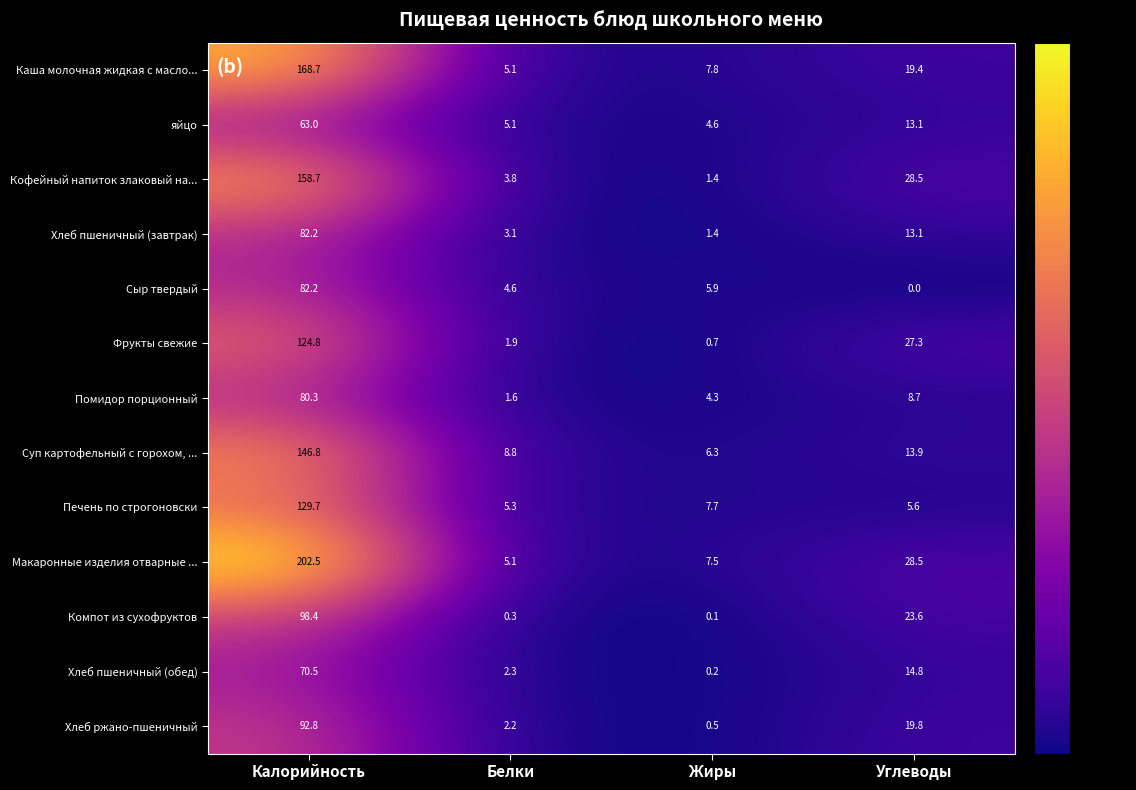

Rank the categories by Каша молочная жидкая с масло... value from highest to lowest.

Калорийность, Углеводы, Жиры, Белки